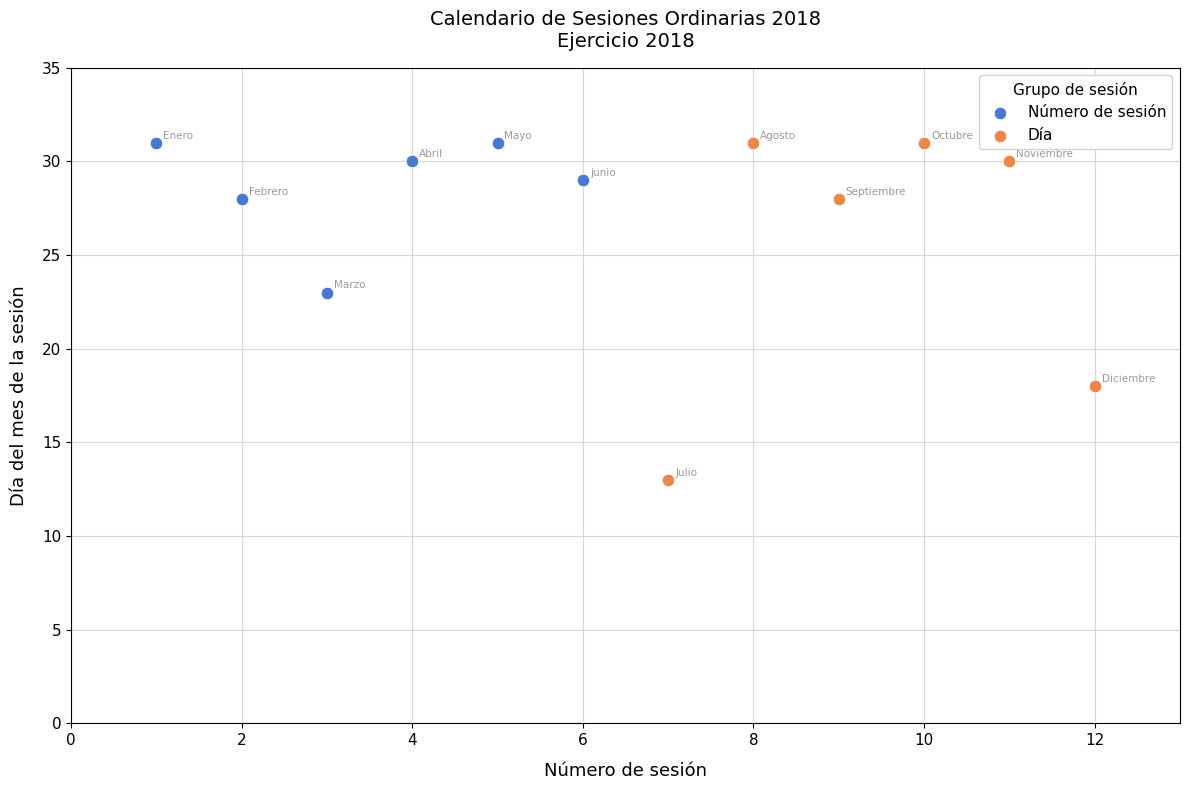

What are all the series names shown in the legend?

Número de sesión, Día